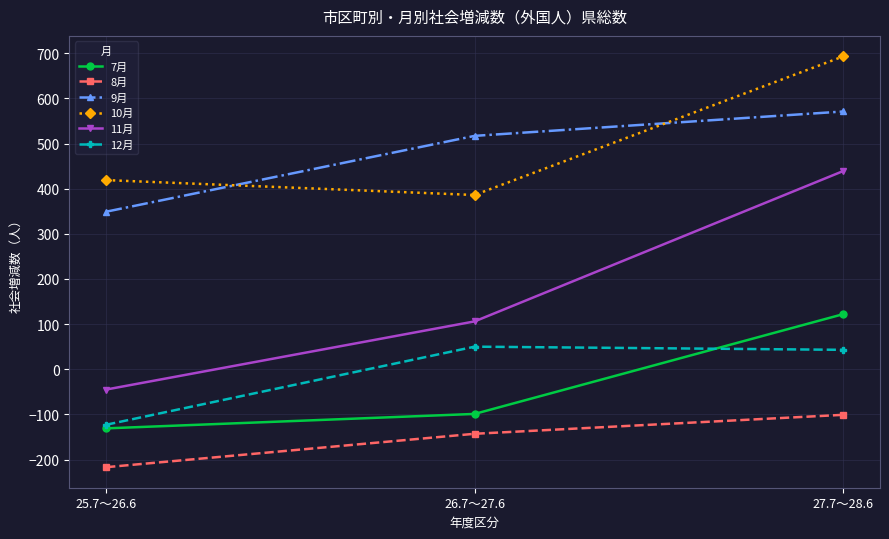

How many lines are shown in the chart?

6